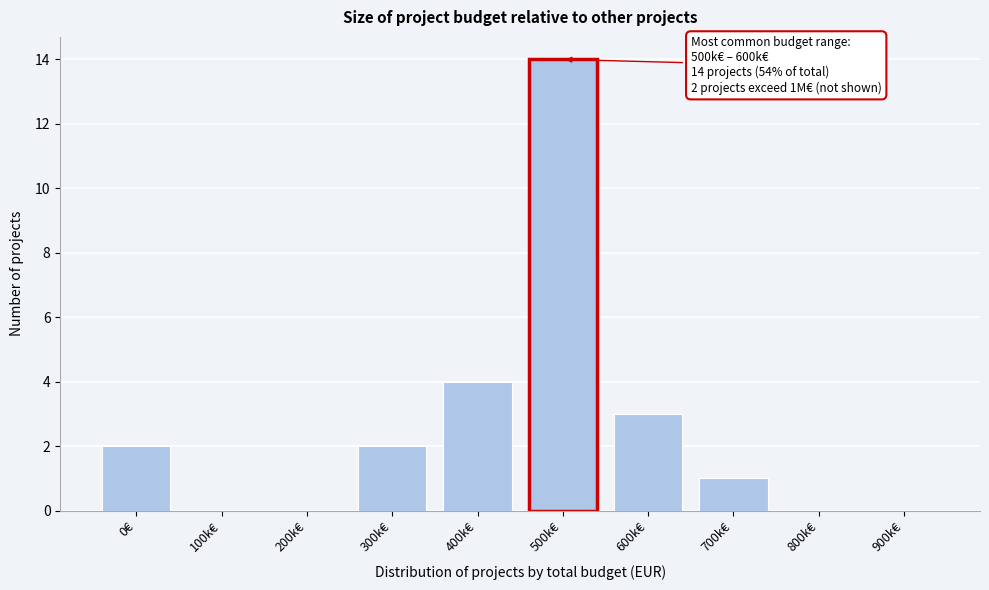

Reading left to right, transcribe all the data shown in this chart.

0€=2	100k€=0	200k€=0	300k€=2	400k€=4	500k€=14	600k€=3	700k€=1	800k€=0	900k€=0